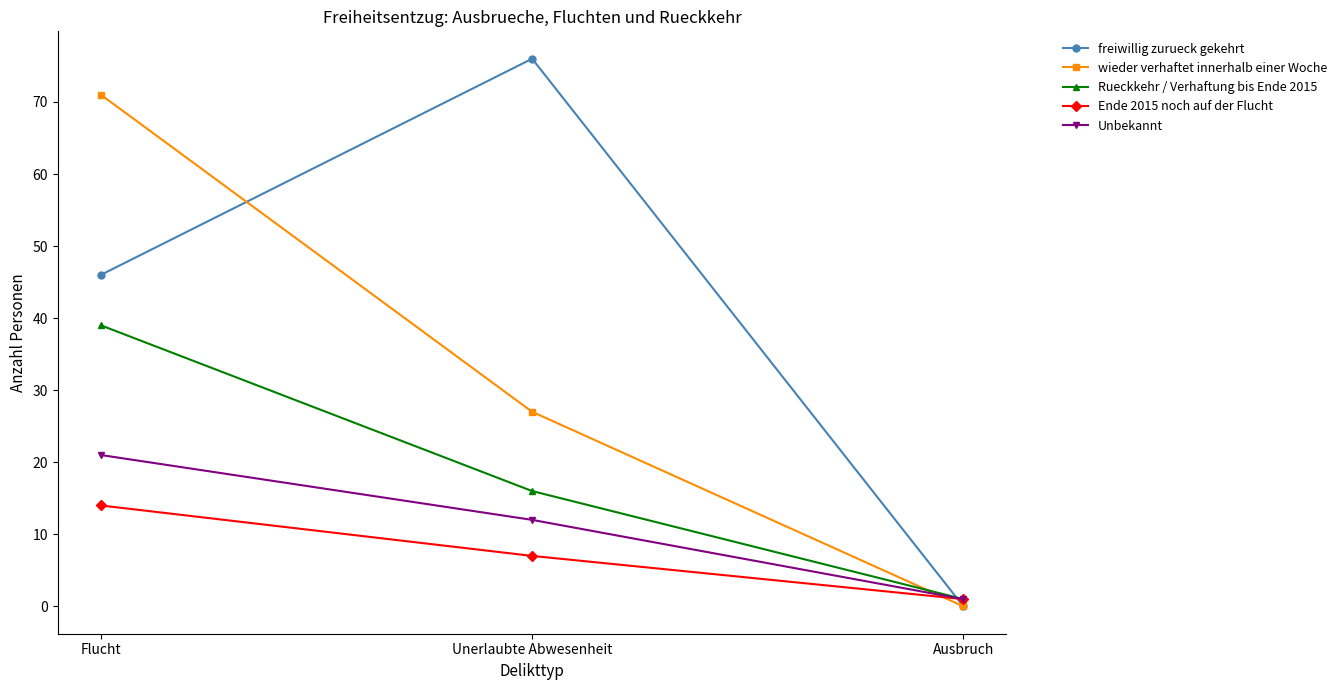

At which label does freiwillig zurueck gekehrt reach its minimum?

Ausbruch